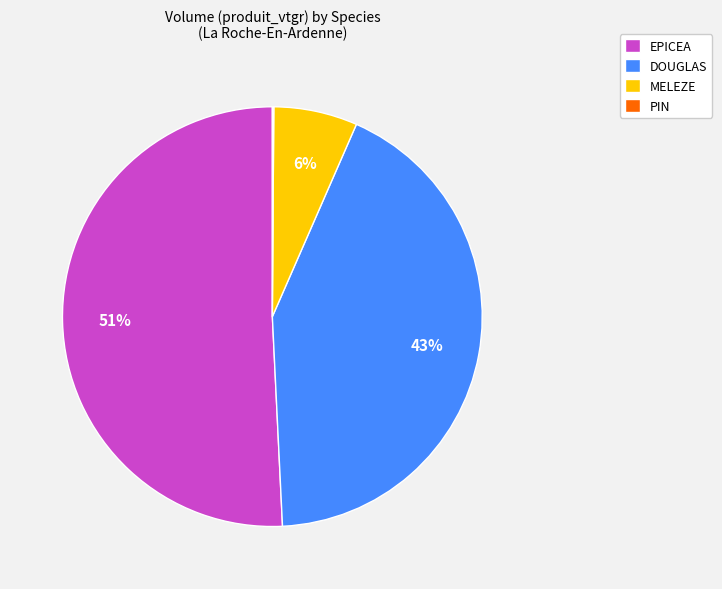

Which slice is the largest?

EPICEA